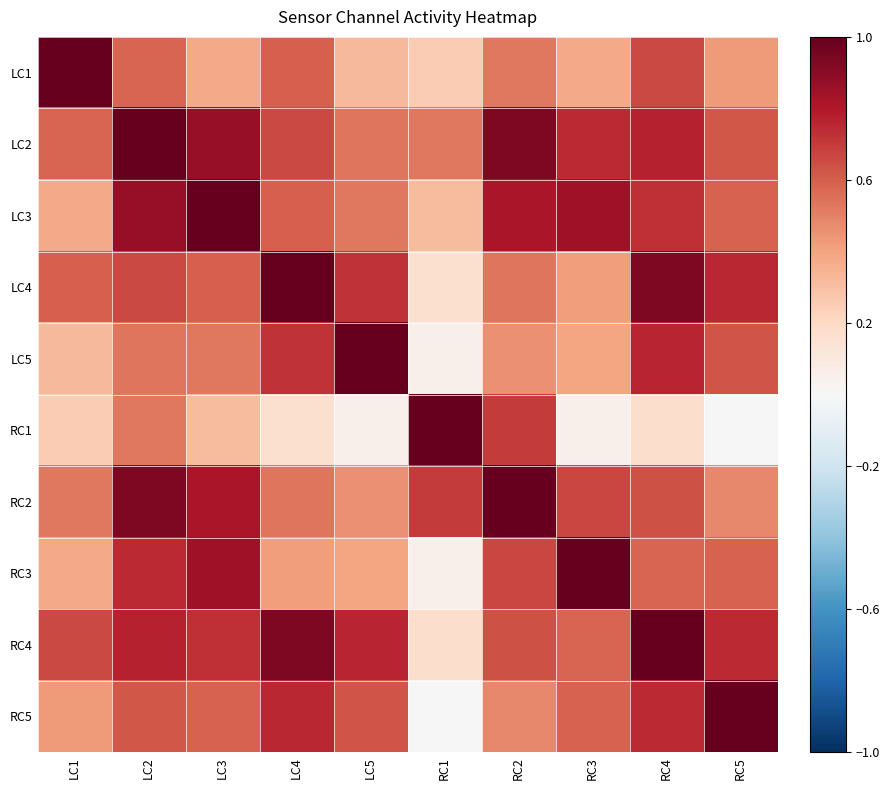

Which series has the widest spread of values?

RC5